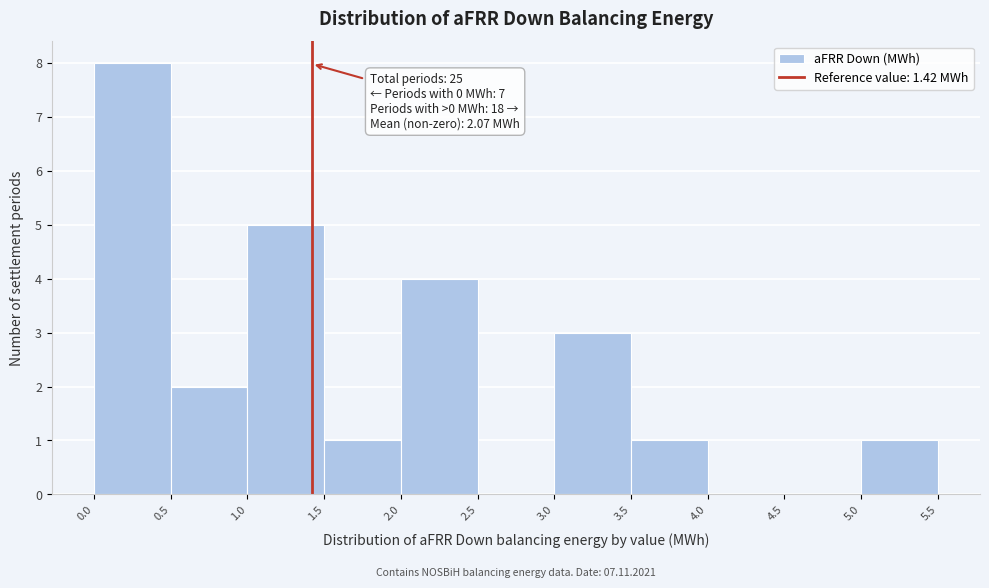

Which range on the x-axis has the tallest bar?

0.0 to 0.5